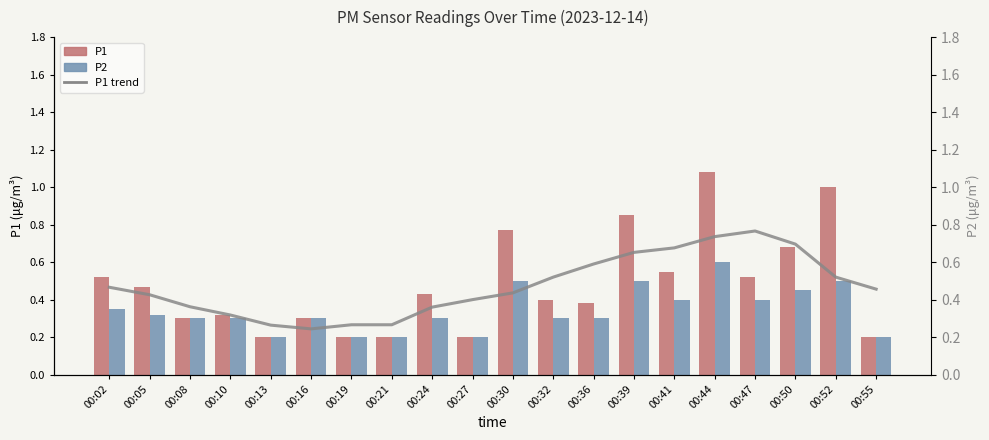

What is the smallest value displayed?

0.2